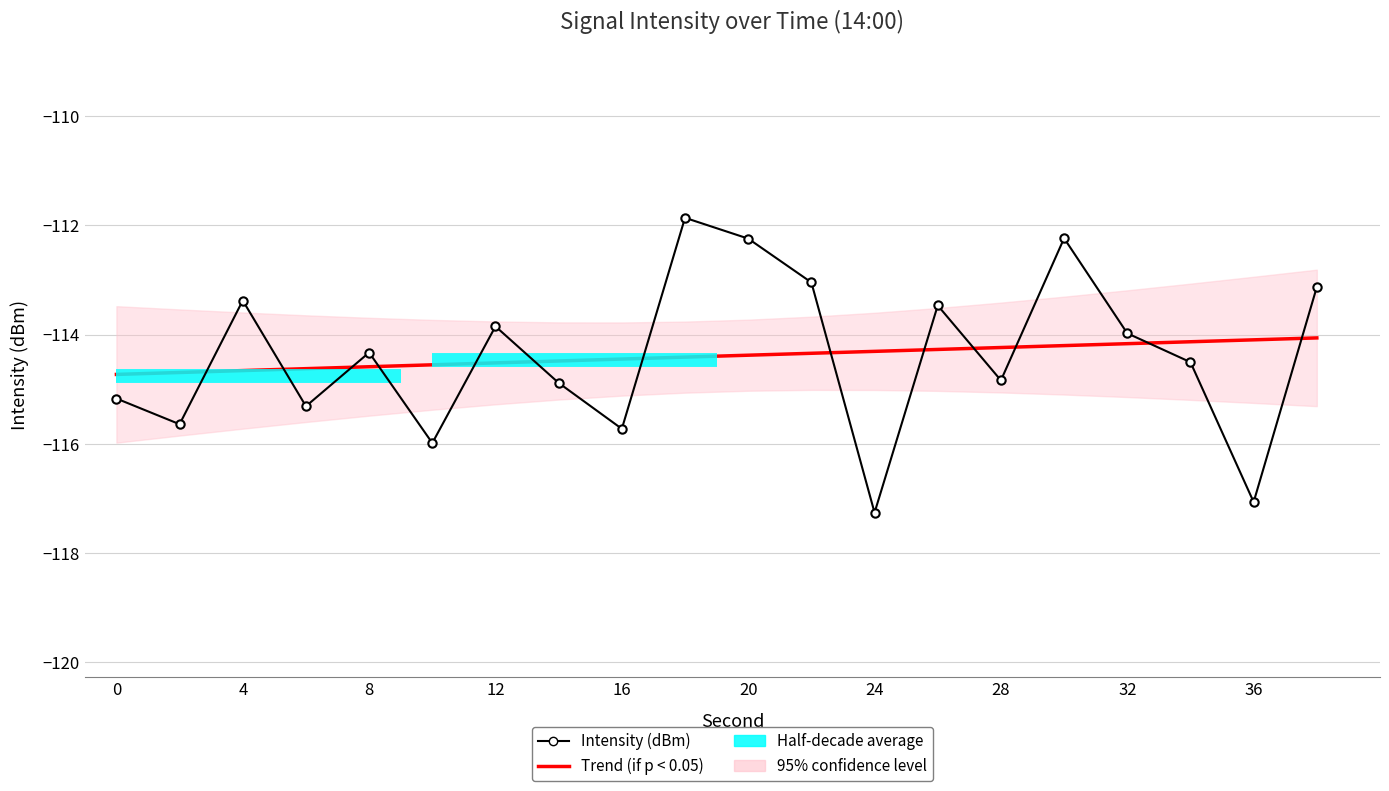

The value of Intensity (dBm) at 28 is -157.2. True or false?

False